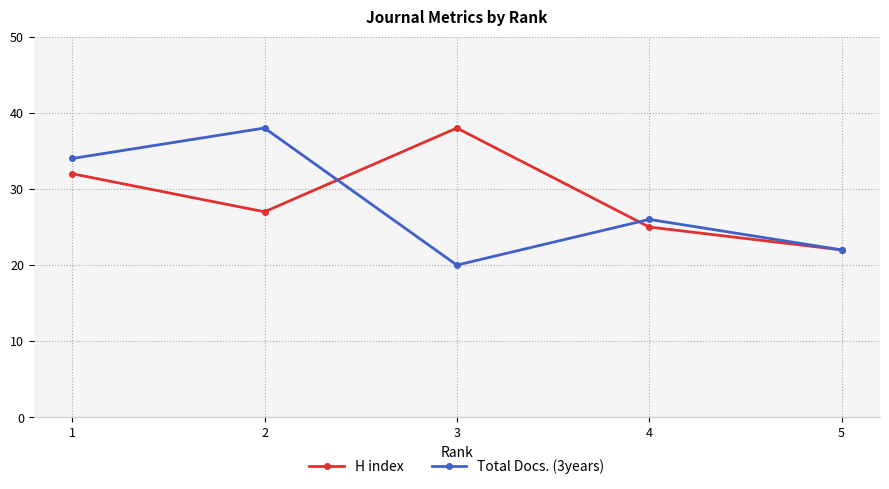

What is the highest value of the Total Docs. (3years) series?

38